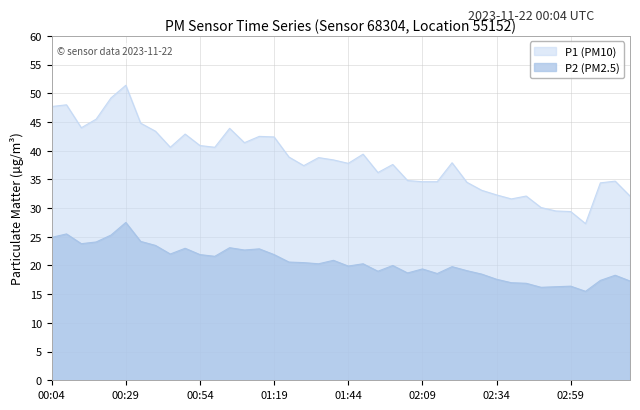

True or false: P2 and P1 cross at least once.

False